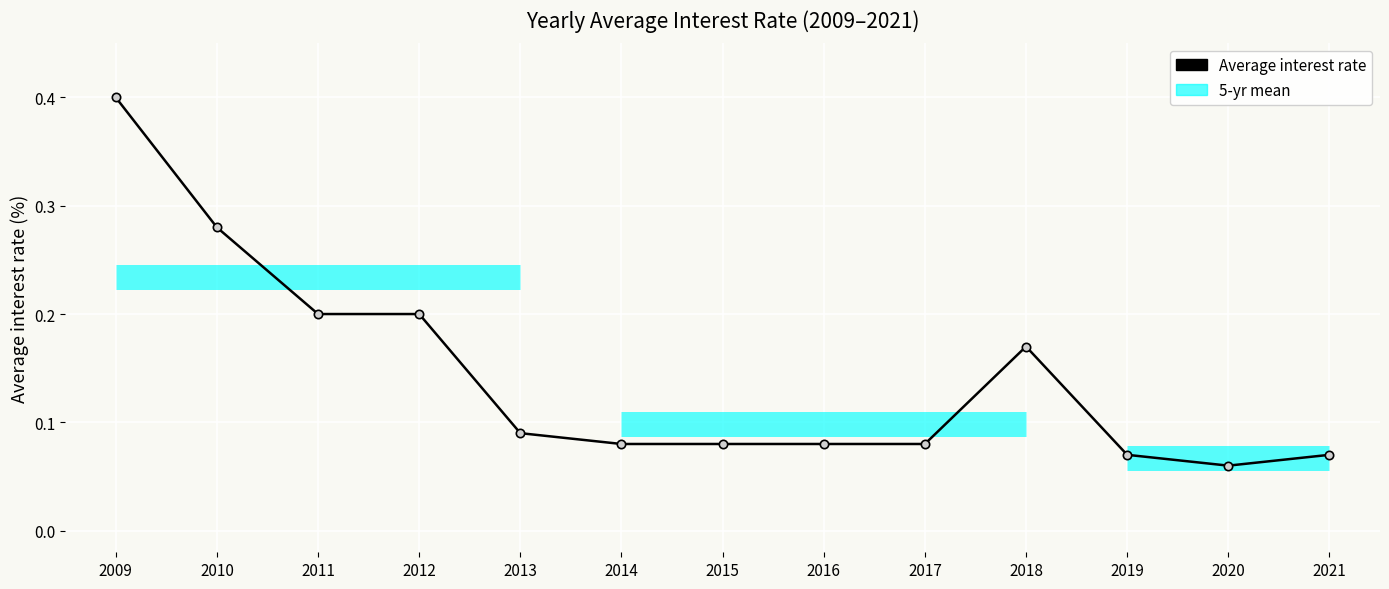

How many data points does each series have?

13